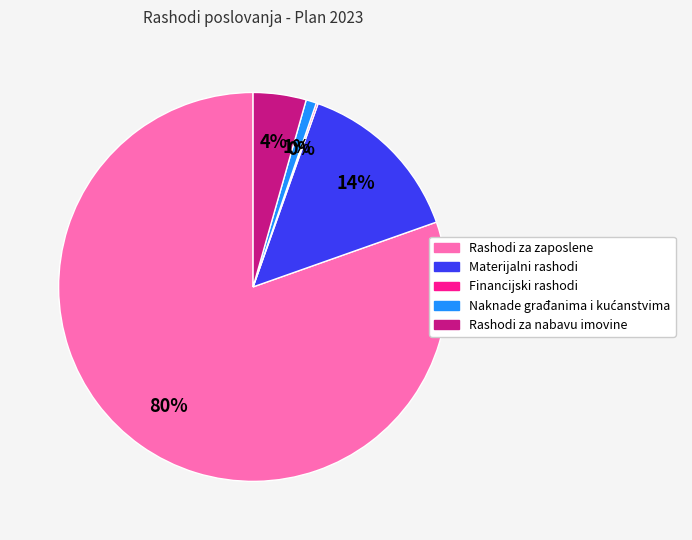

Do Materijalni rashodi and Rashodi za nabavu imovine together represent more than half of the pie?

No